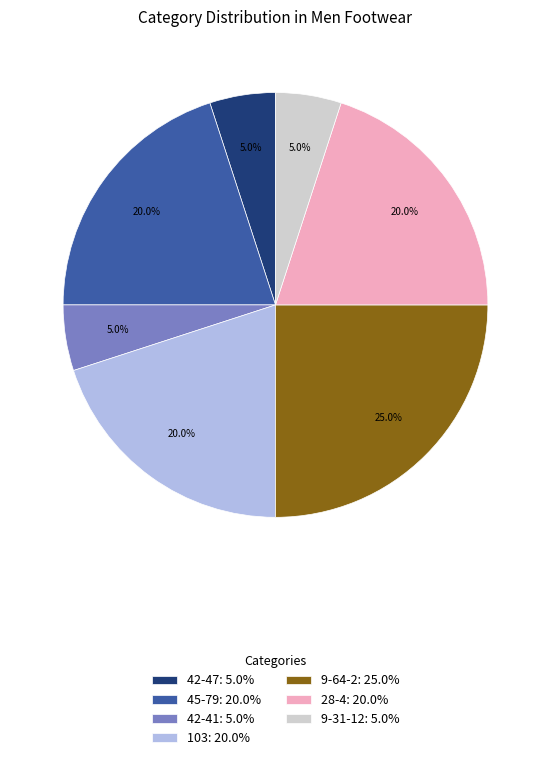

The 42-41 slice represents 5% of the pie. True or false?

True